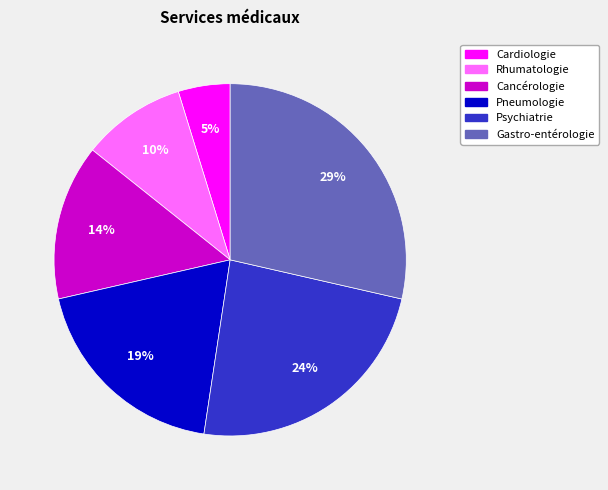

Count the number of slices in the pie.

6